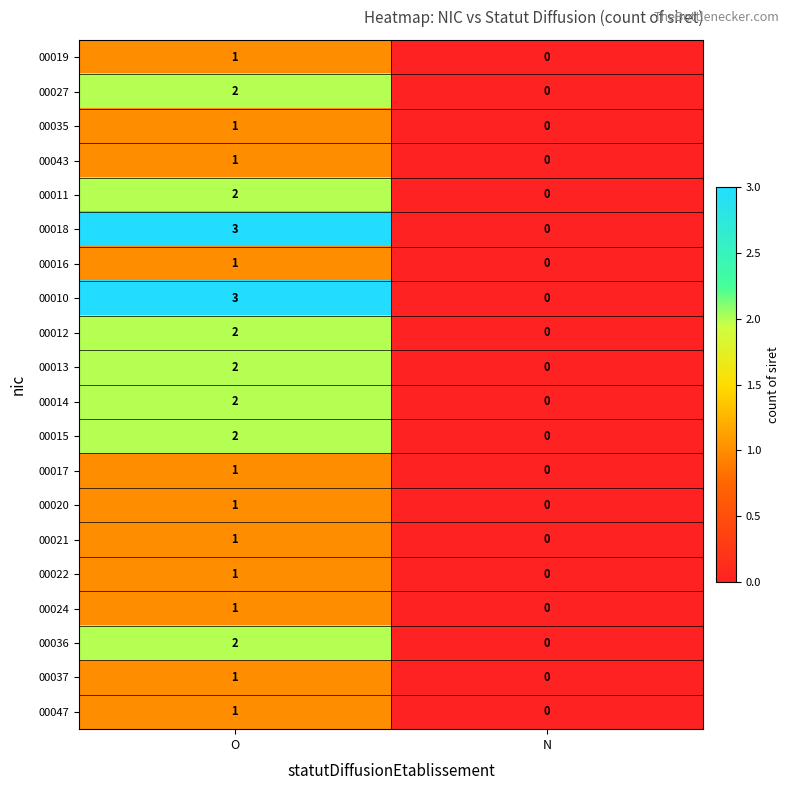

At how many categories does at least one series exceed 2?

1